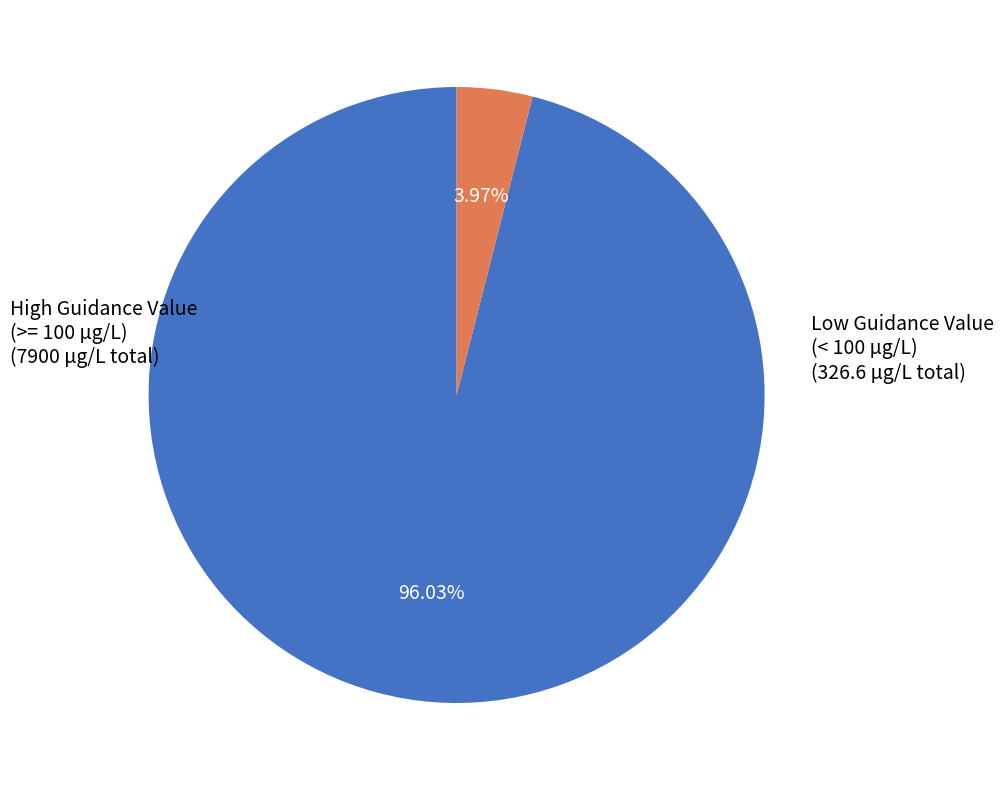

Does any single category account for the majority?

Yes